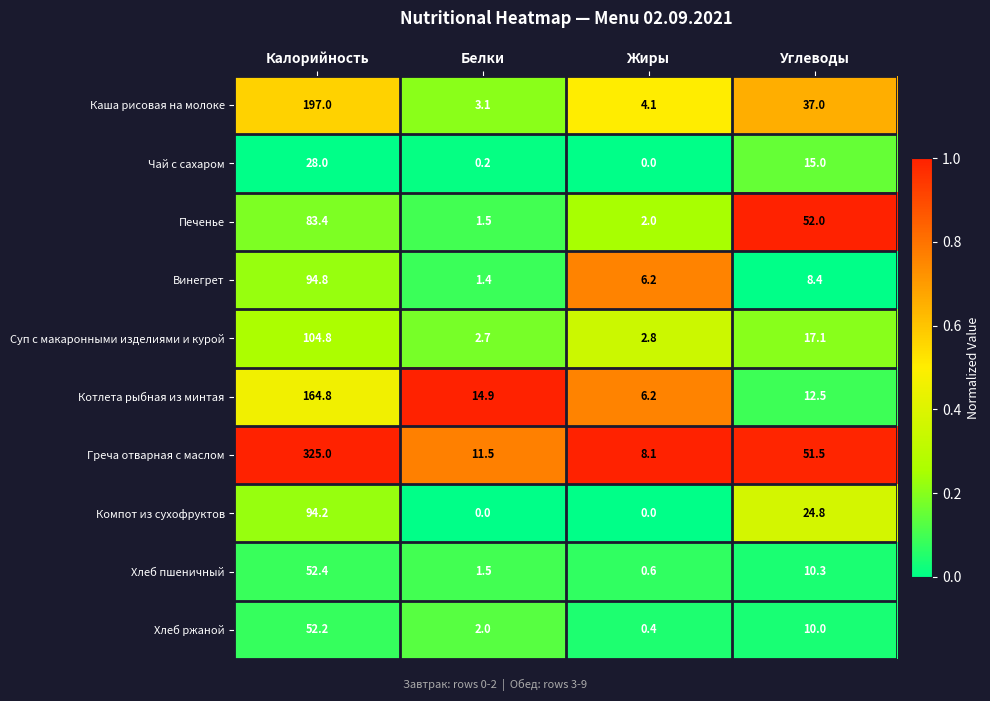

Rank the series at Калорийность from lowest to highest value.

Чай с сахаром, Хлеб ржаной, Хлеб пшеничный, Печенье, Компот из сухофруктов, Винегрет, Суп с макаронными изделиями и курой, Котлета рыбная из минтая, Каша рисовая на молоке, Греча отварная с маслом